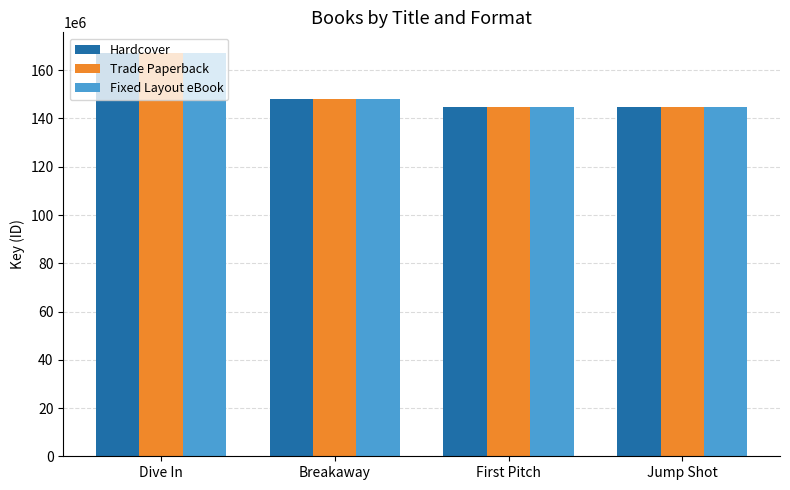

Which category has the highest value in the Trade Paperback series?

Dive In